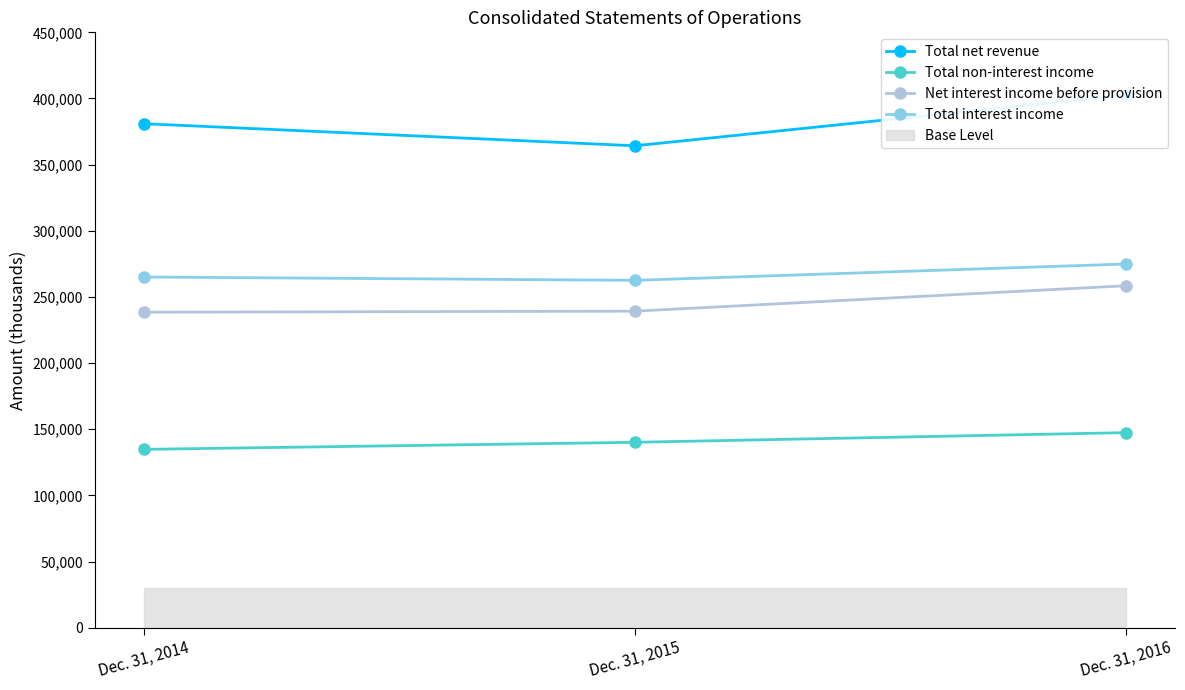

At which label is Total net revenue closest to 383414?

Dec. 31, 2014